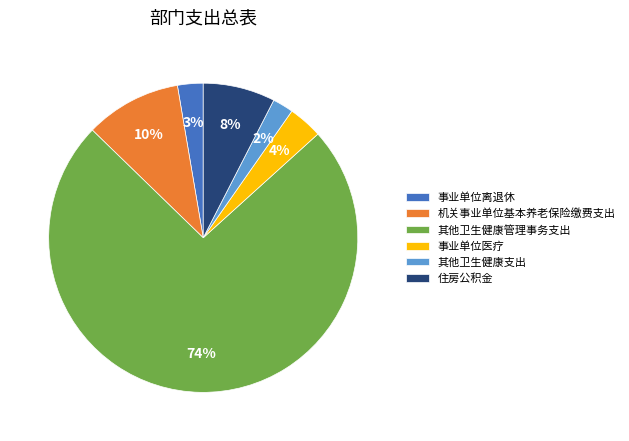

Is it true that 其他卫生健康支出 is 15% of the pie?

False